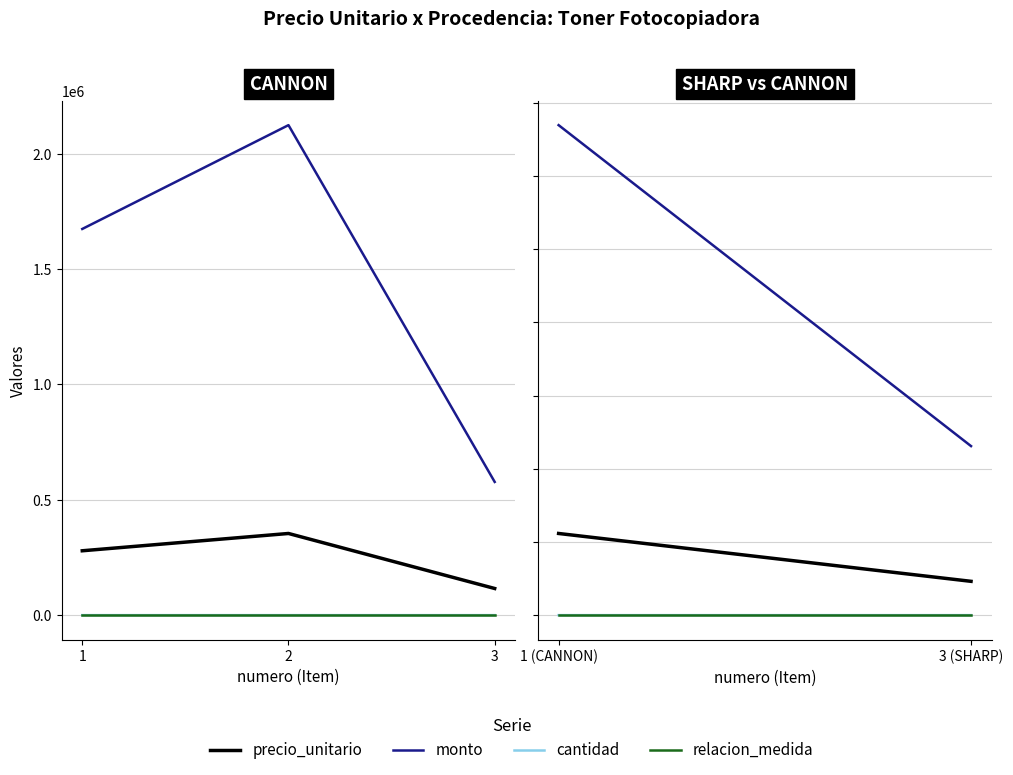

The value of monto at 3 is 577500. True or false?

True